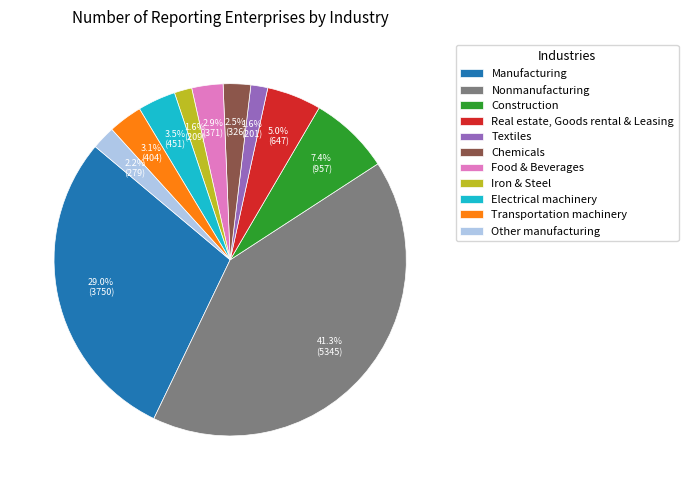

Which category has the biggest portion of the pie?

Nonmanufacturing